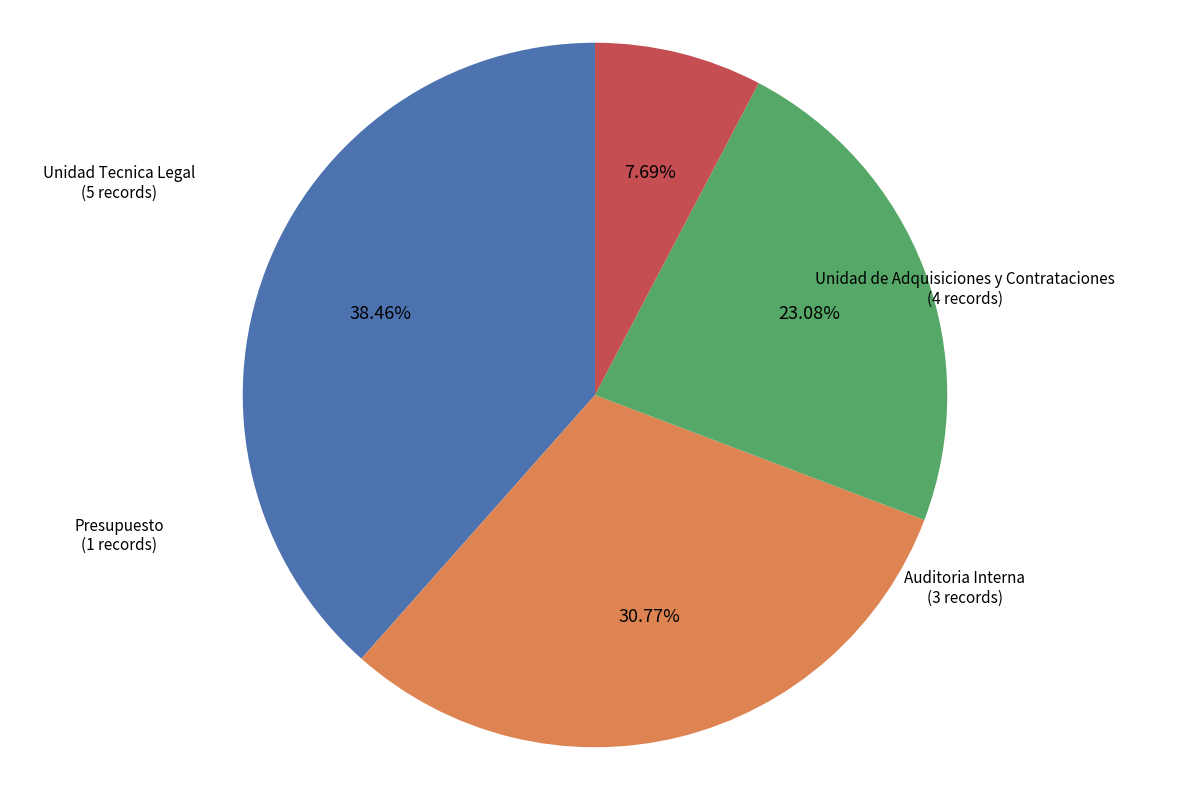

What percentage do Auditoria Interna and Presupuesto together represent?

30.8%